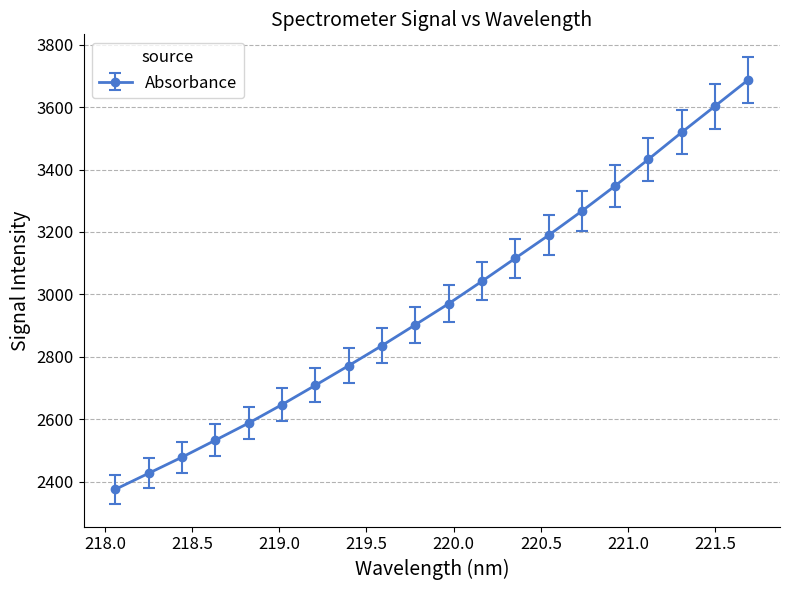

What is the greatest value displayed?

3687.8